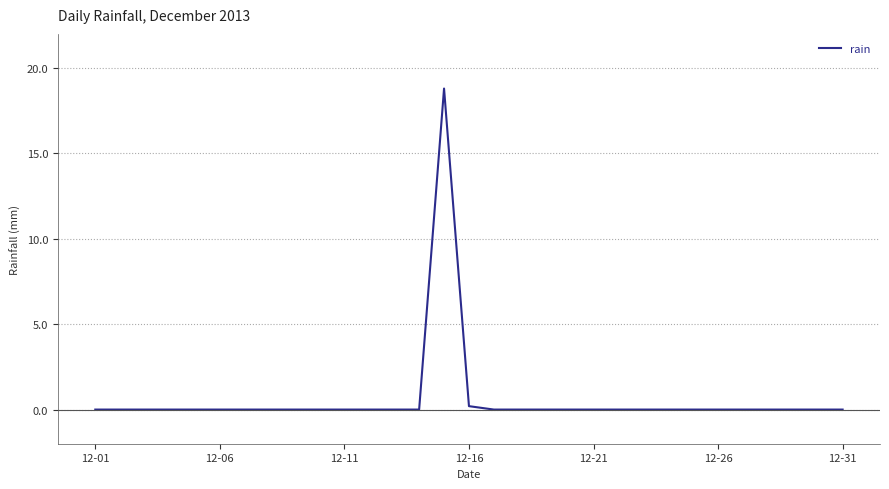

What is the greatest value displayed?

18.8